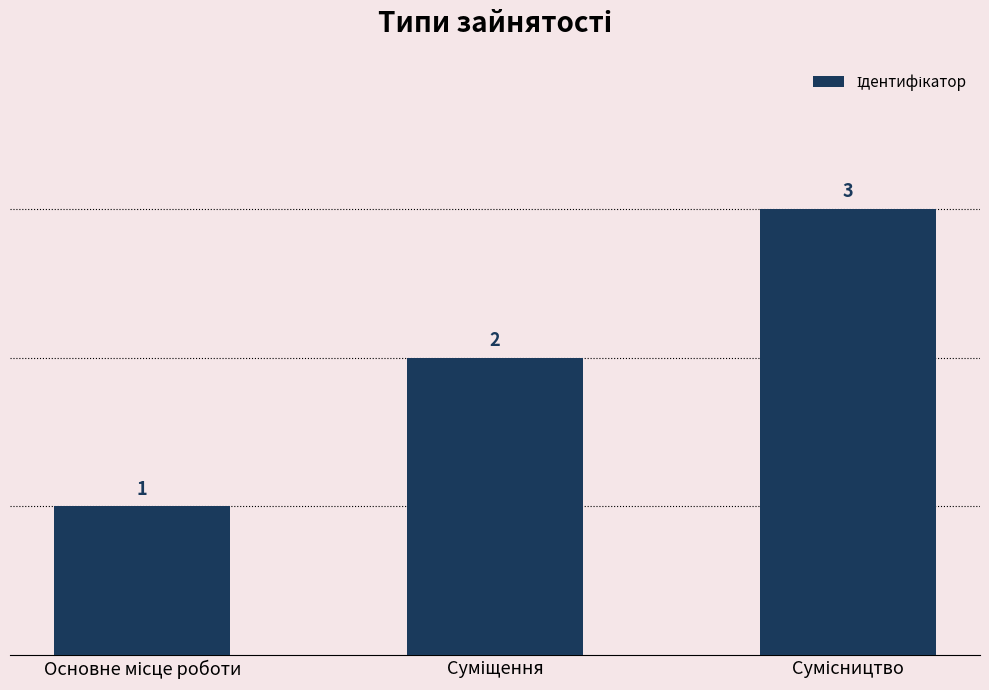

What is the maximum value shown in the chart?

3